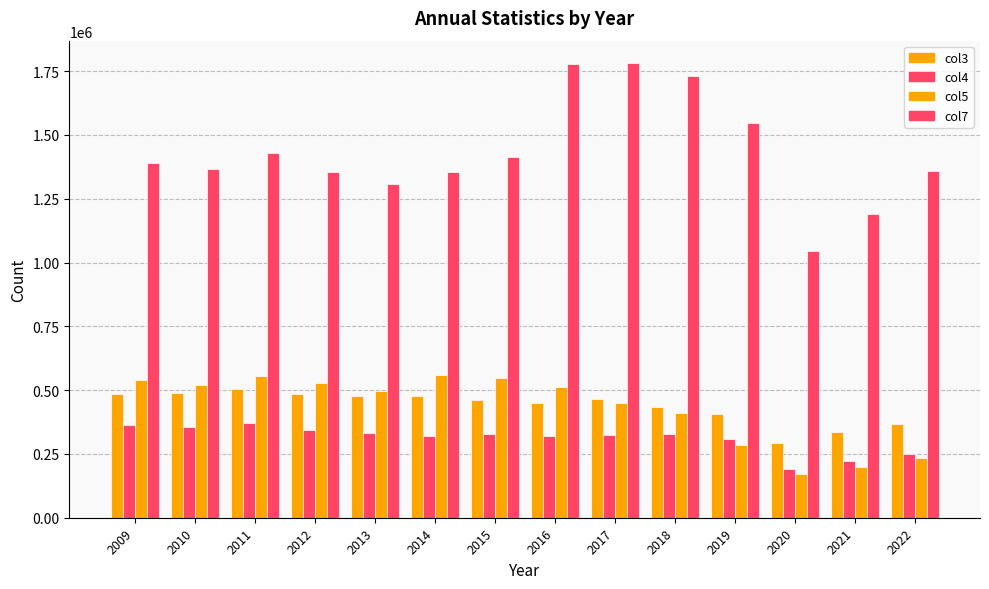

What is the greatest value displayed?

1780420